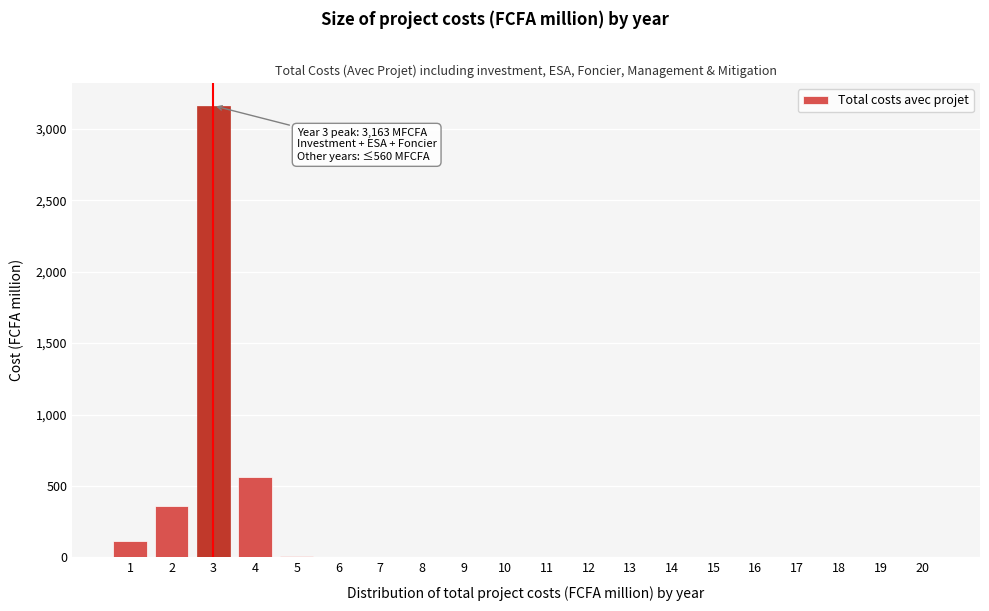

What is the greatest value displayed?

3163.1